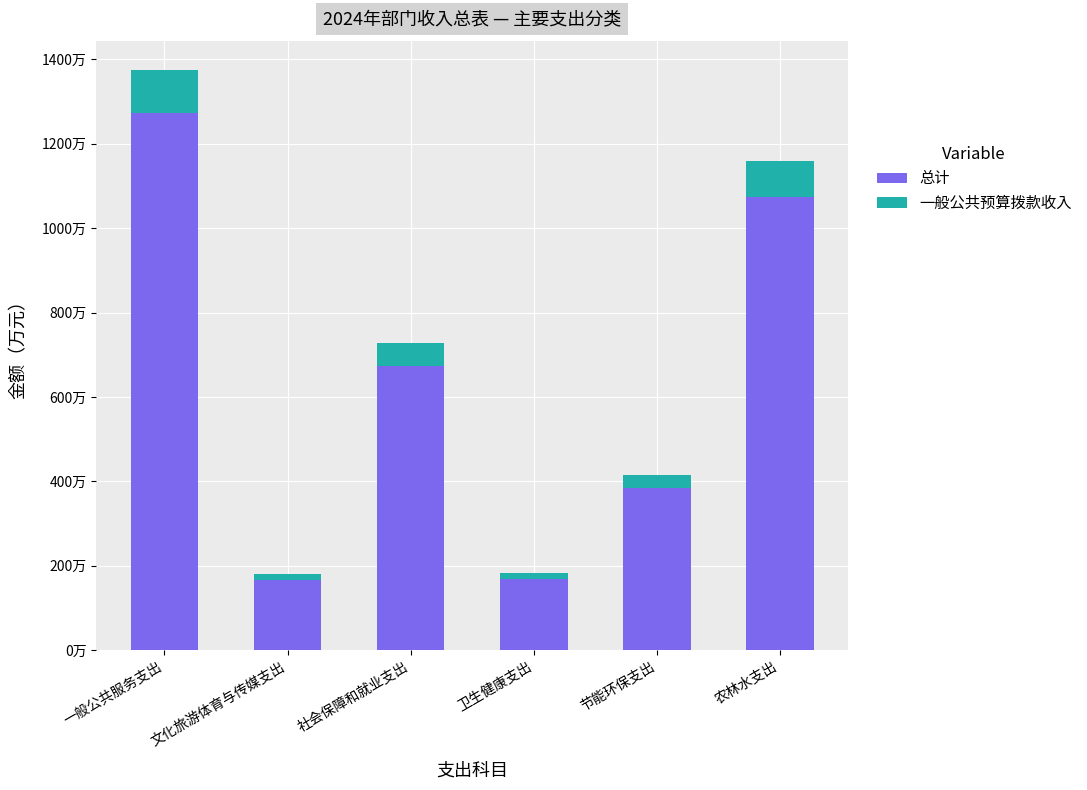

Are the bars grouped side by side (vs. stacked)?

No